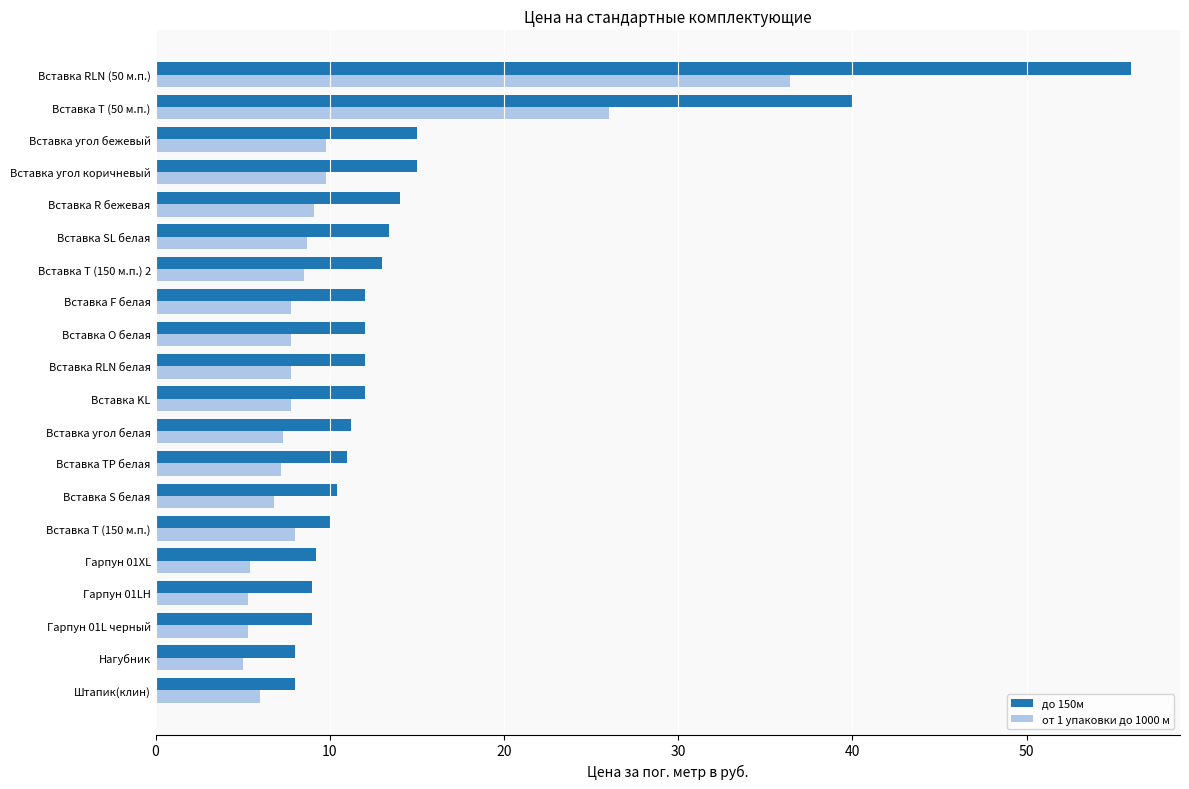

Where is до 150м nearest to the value 32?

Вставка Т (50 м.п.)